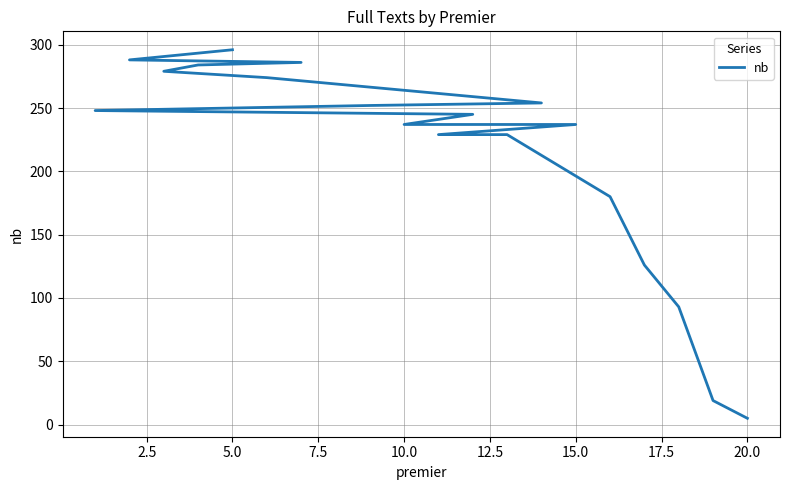

What is the value of the 15th point from the left?

229